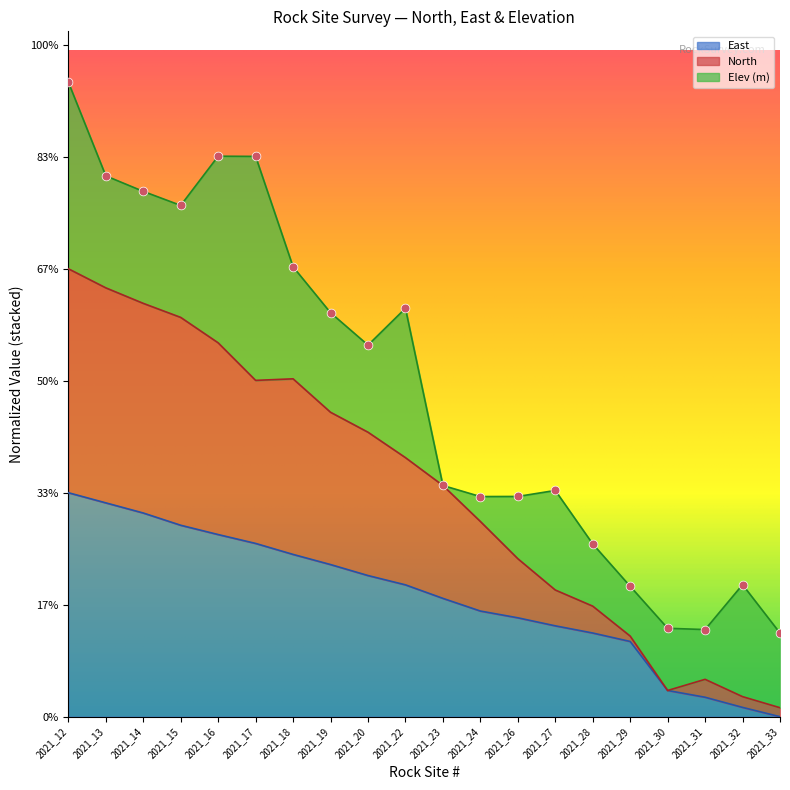

At which category is the sum across all series the highest?

2021_12